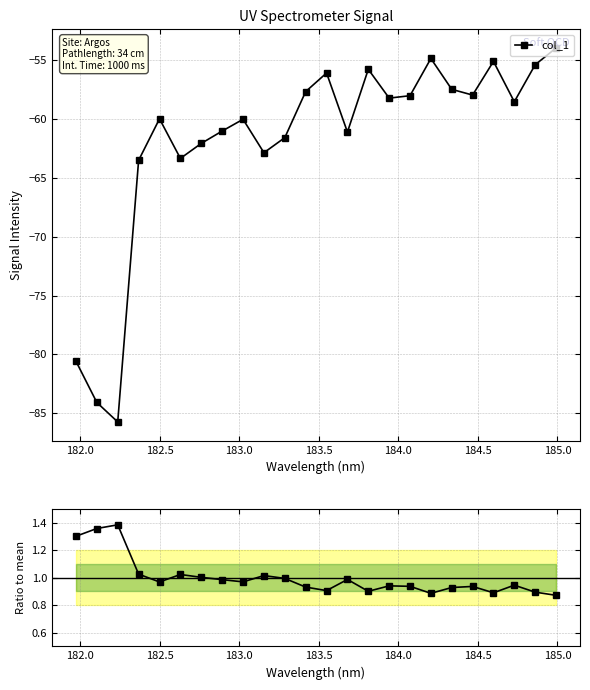

True or false: Ratio to mean and col_1 intersect in this chart.

False